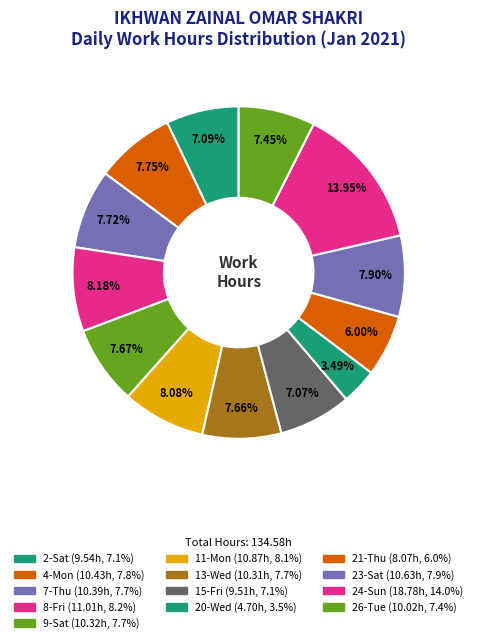

The 15-Fri slice represents 15% of the pie. True or false?

False